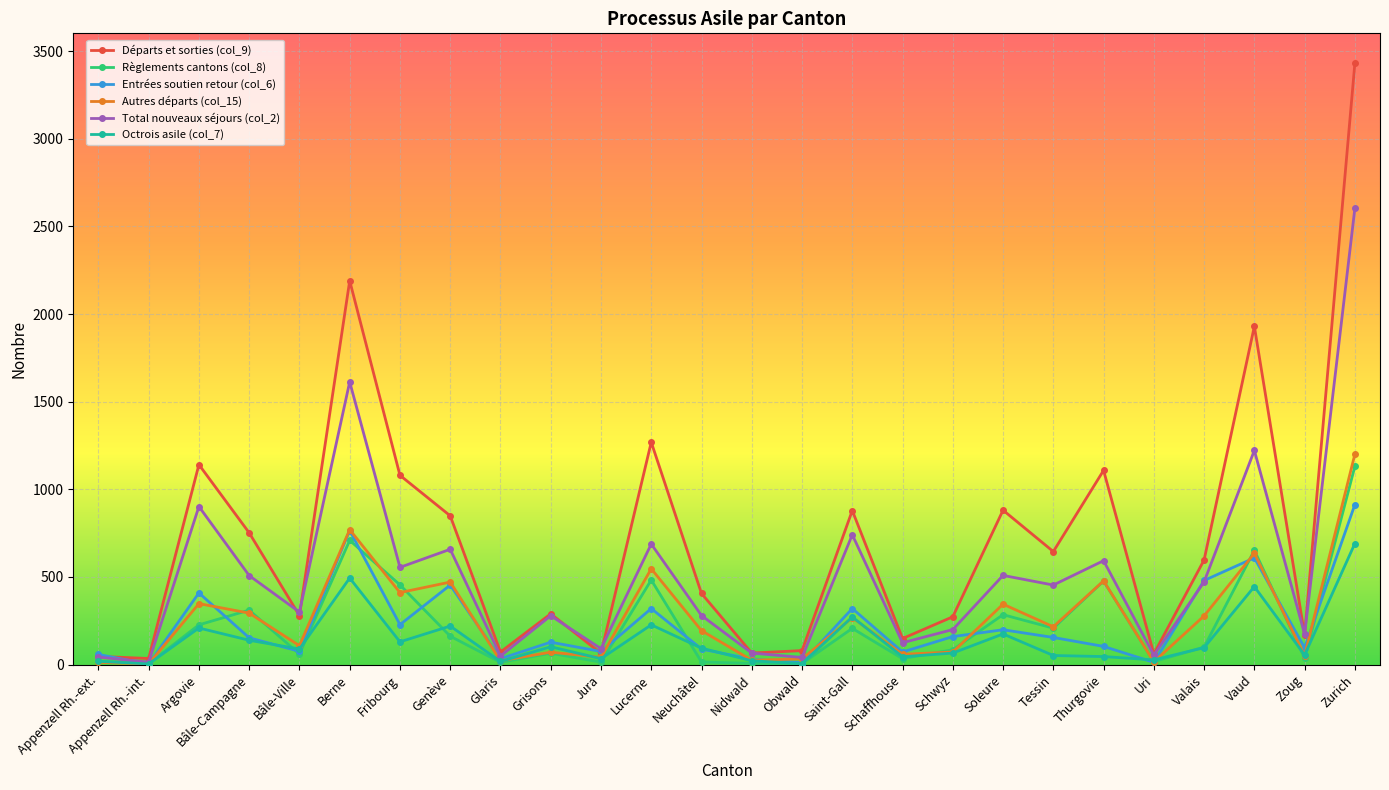

What is the difference between the highest and lowest values at Valais?

500